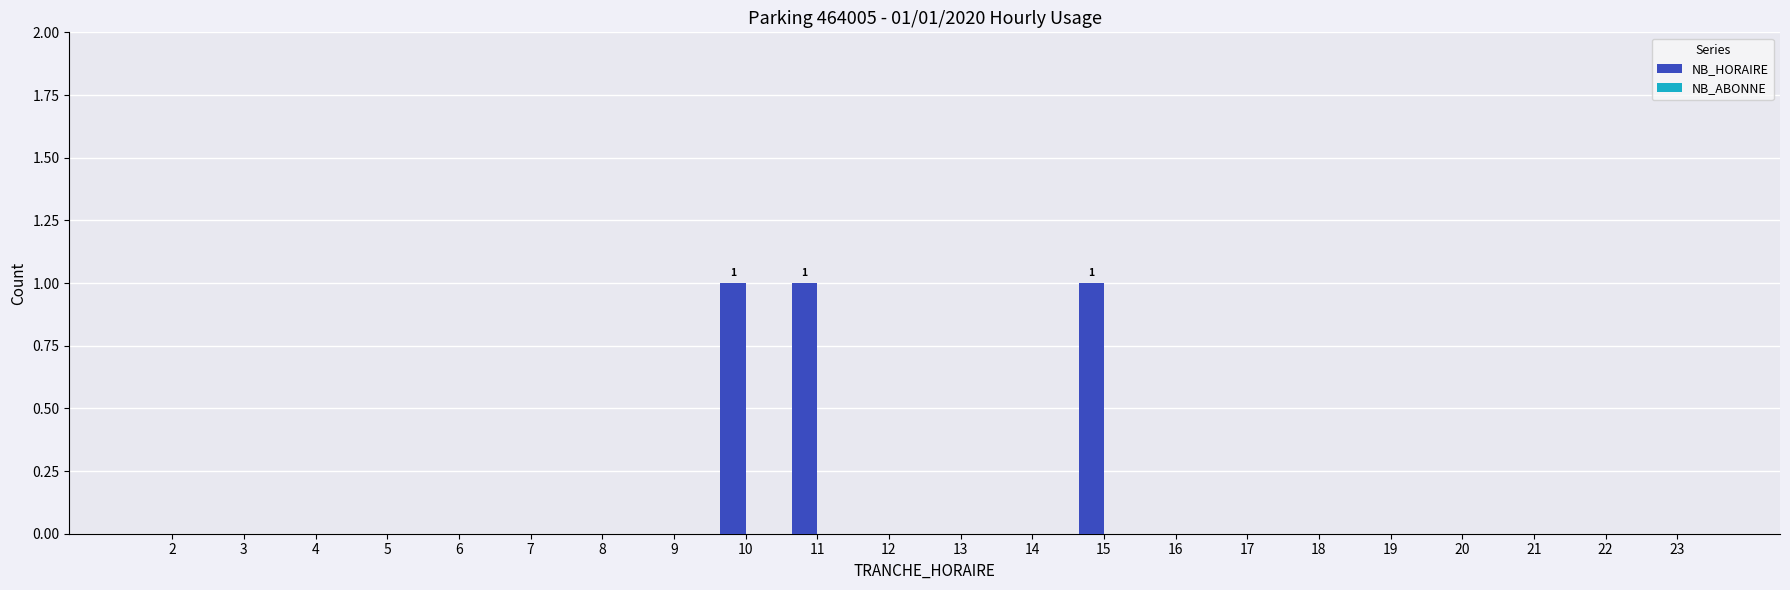

What is the sum of all values?

3